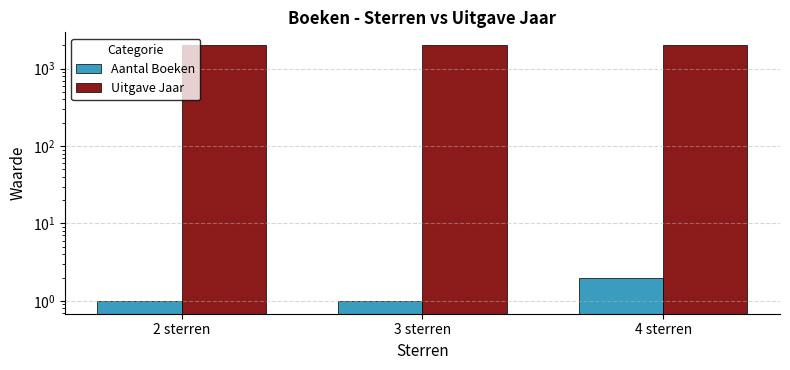

Which has a higher value, 4 sterren or 2 sterren?

4 sterren